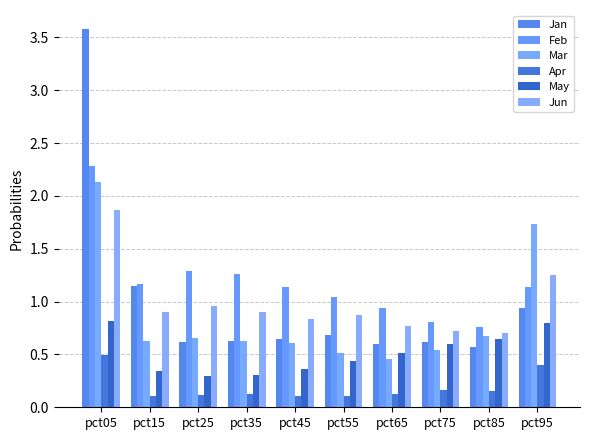

How many data points does each series have?

10